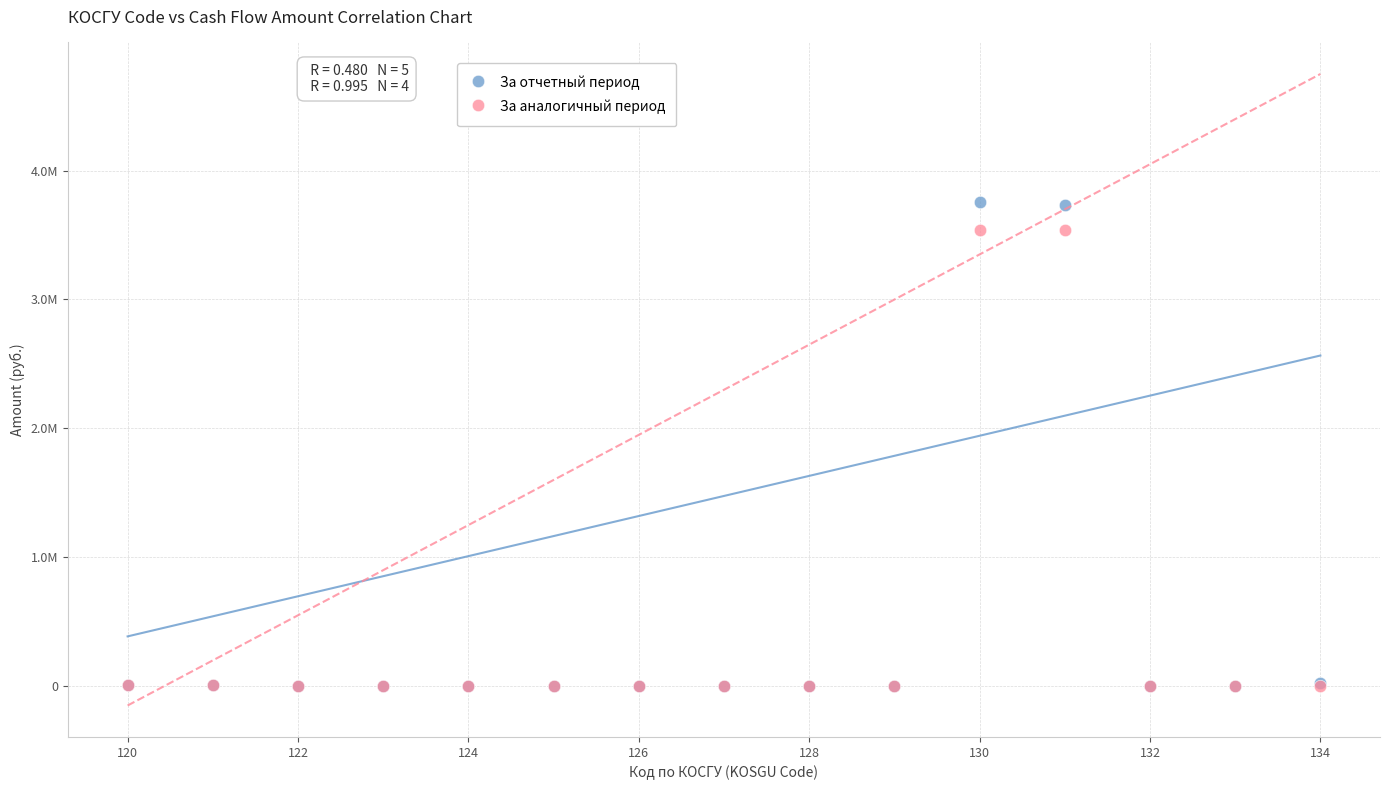

Which series has the widest spread of Y values?

За отчетный период